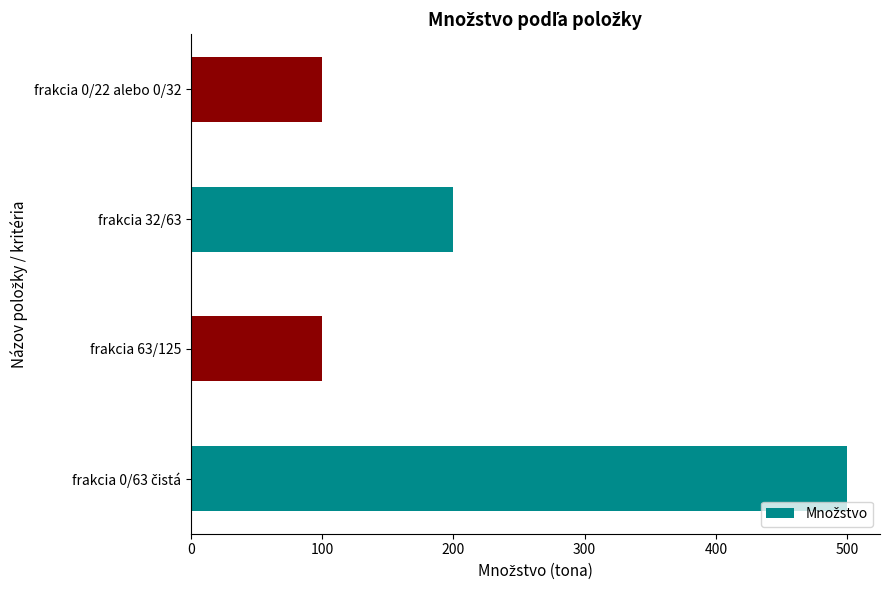

The value at frakcia 63/125 is 100. True or false?

True